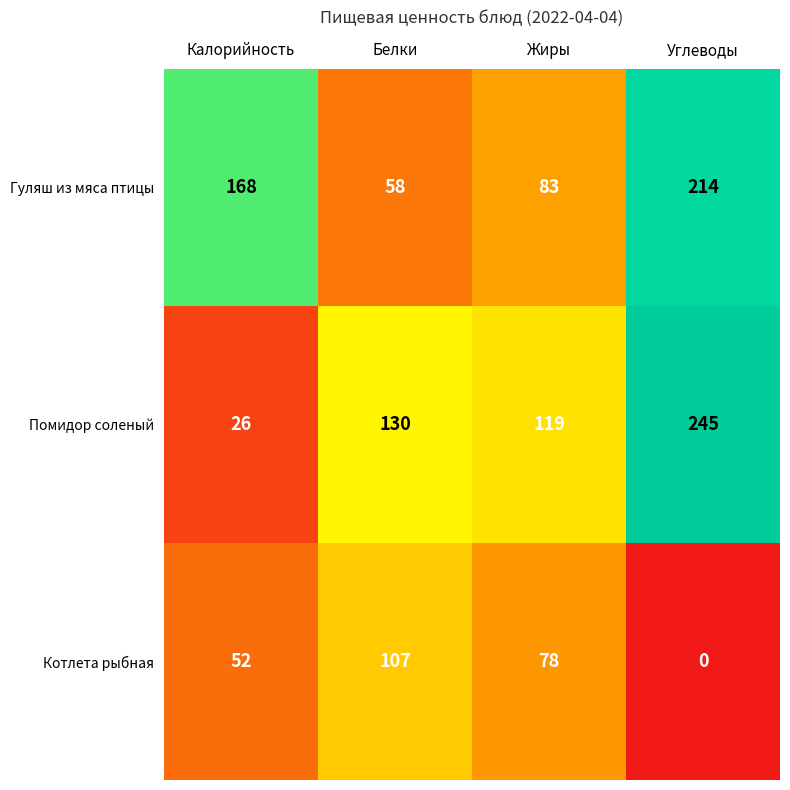

Count the number of categories in the chart.

4